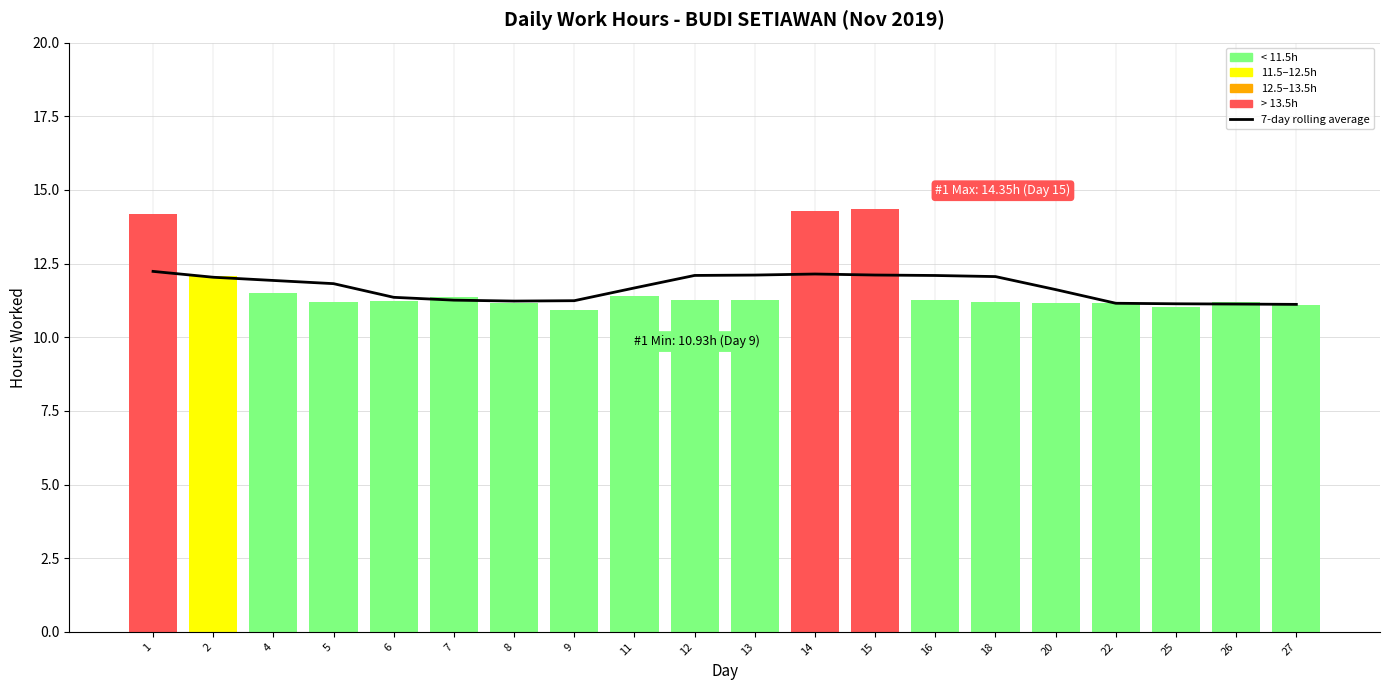

The value at 12 is 12.1. True or false?

True